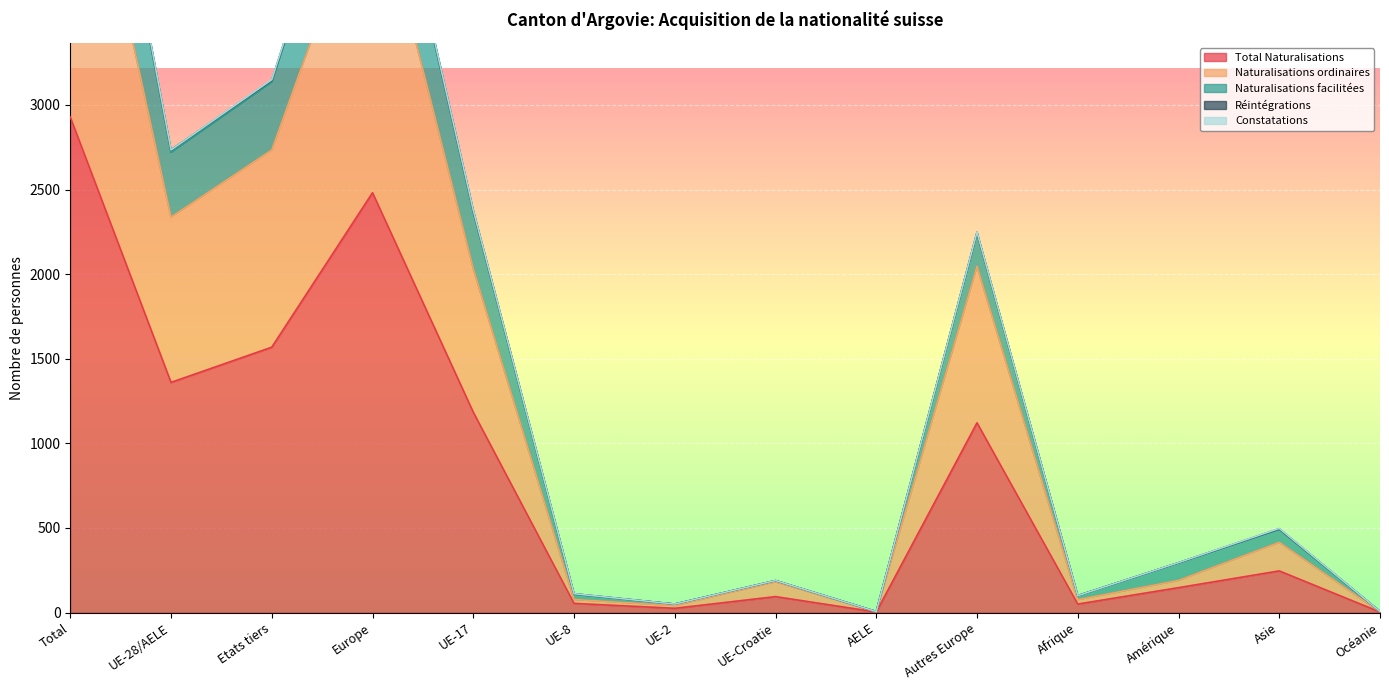

What is the difference between the Naturalisations facilitées values at Asie and Europe?

4485